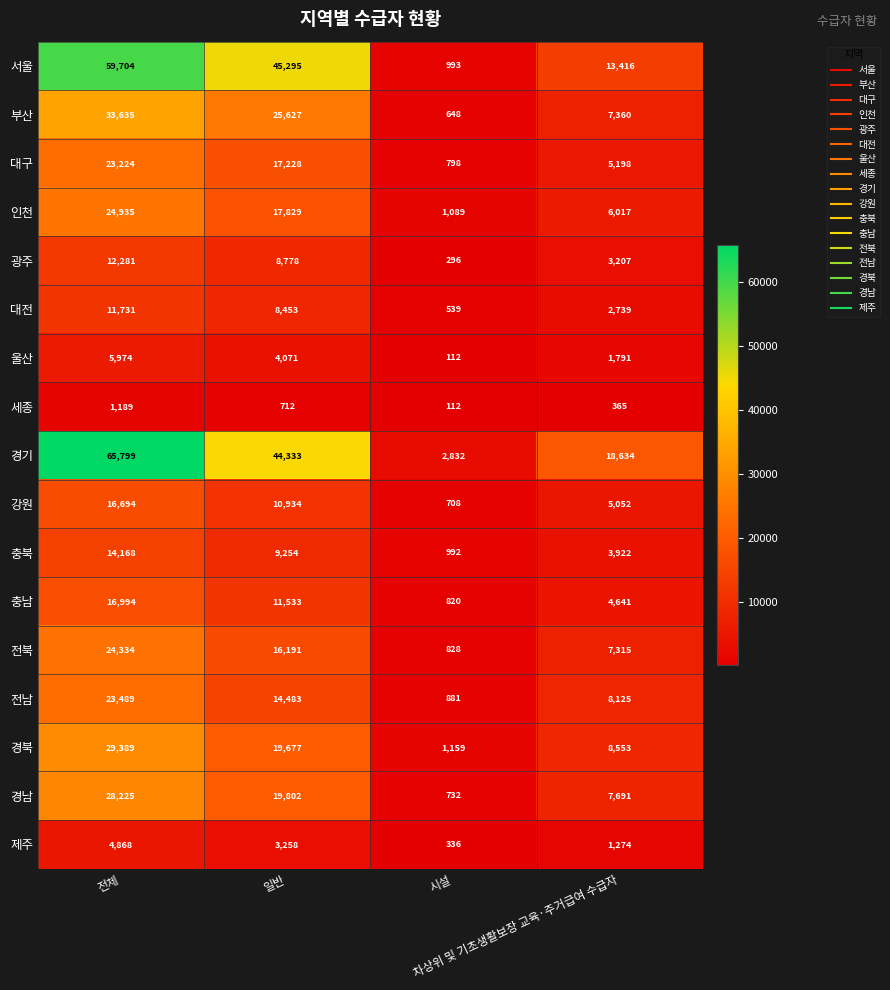

What is the difference between the maximum and minimum values in the 울산 series?

5862